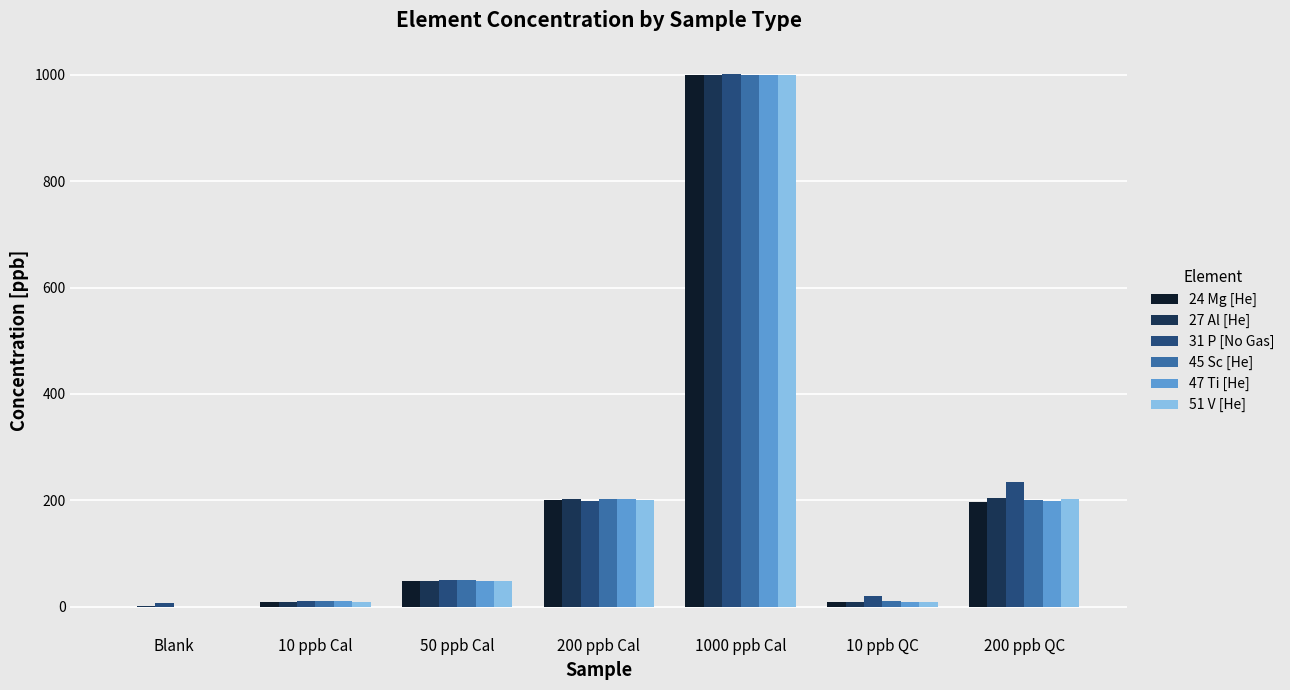

At which label does 24 Mg [He] first exceed 48?

50 ppb Cal